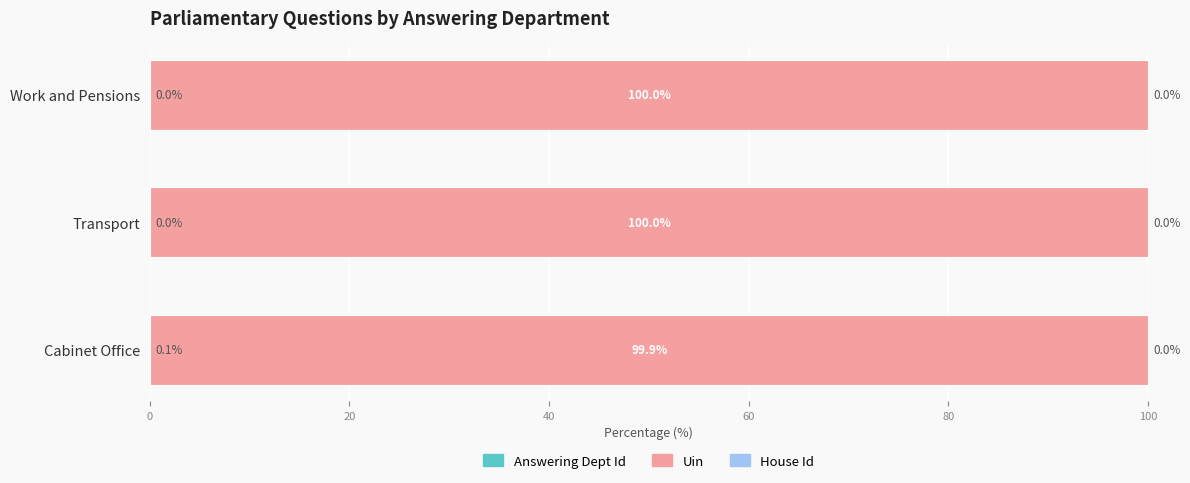

What is the total value across all series at Work and Pensions?

100.0